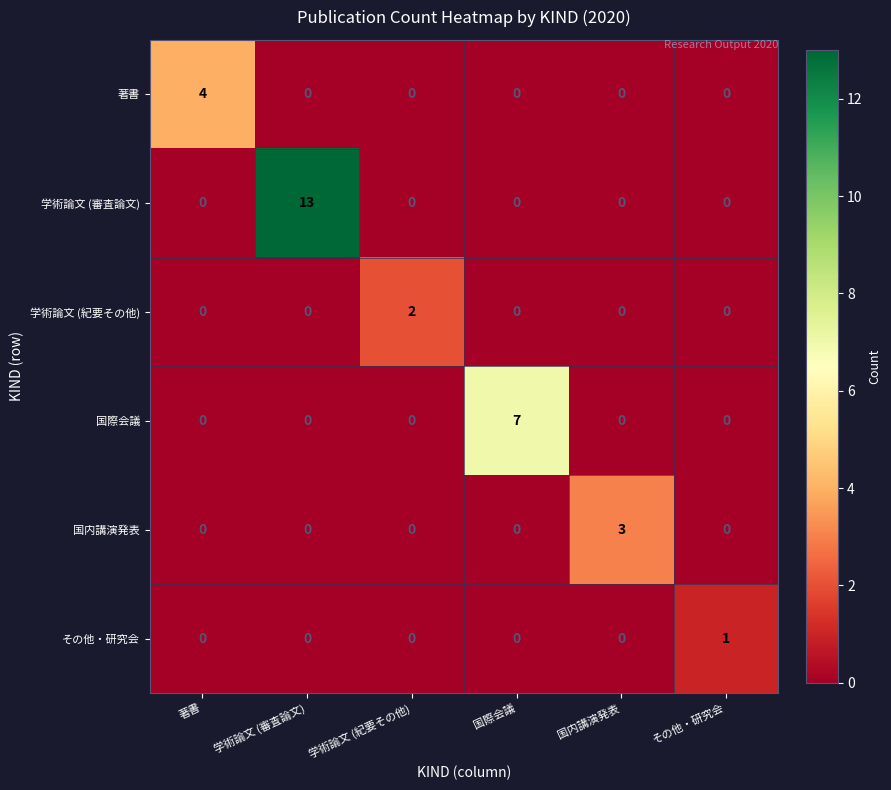

List the series in order of their peak value, lowest first.

その他・研究会, 学術論文 (紀要その他), 国内講演発表, 著書, 国際会議, 学術論文 (審査論文)